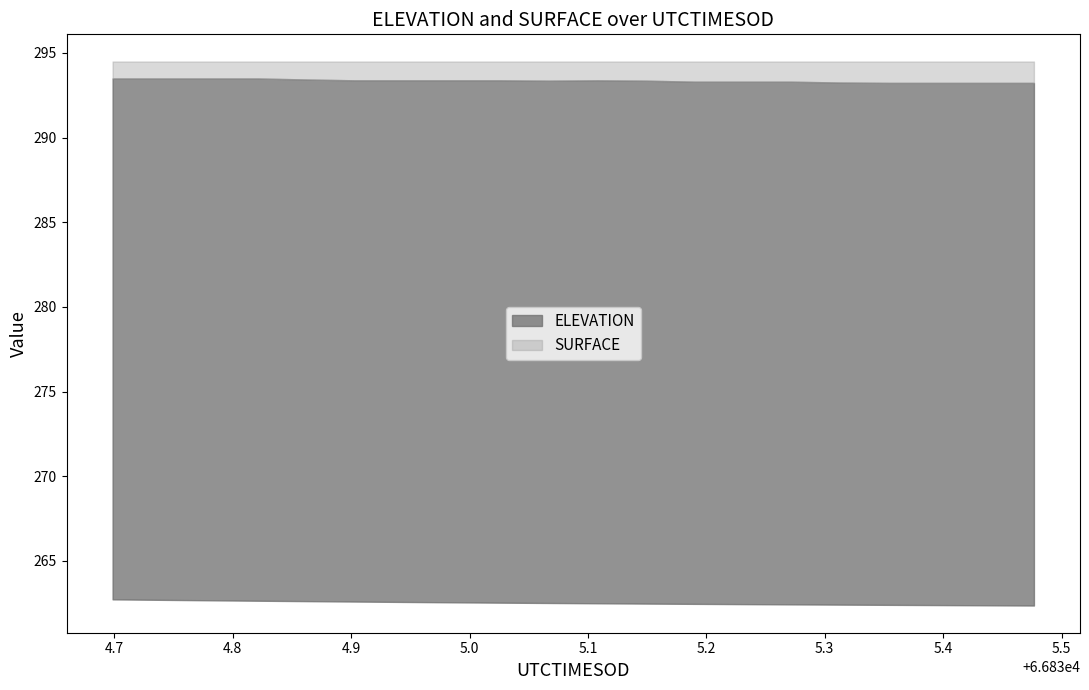

At how many categories does at least one series exceed 273?

20